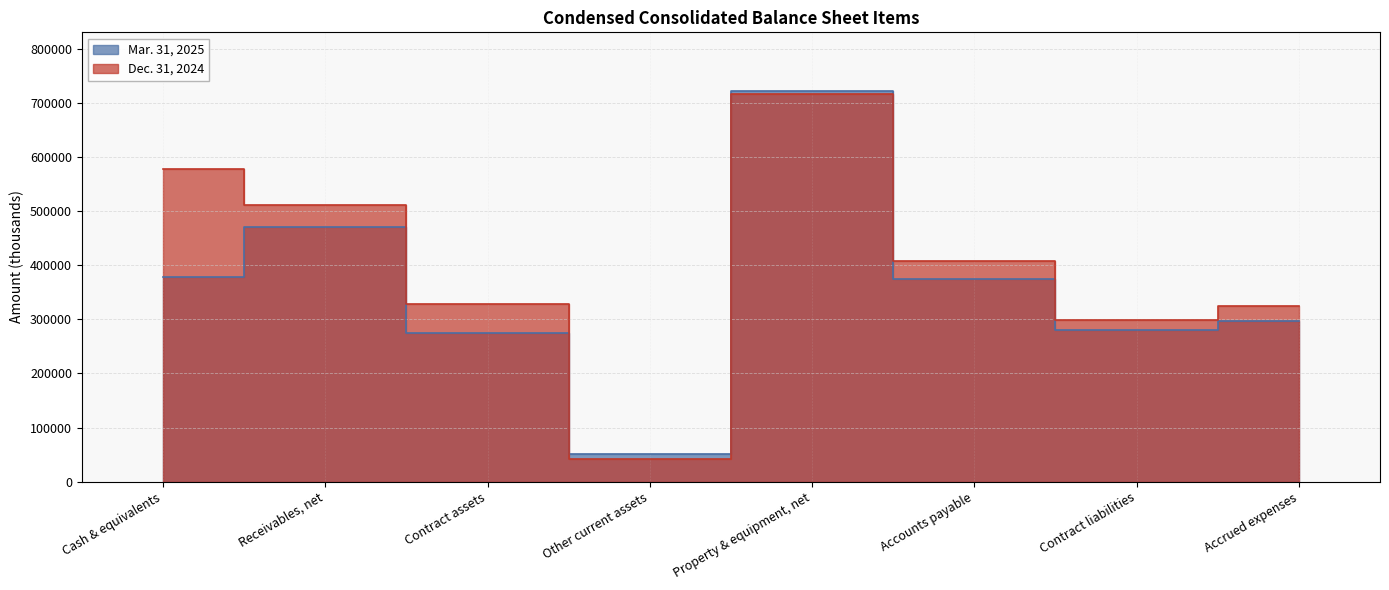

Rank the series by their maximum value, from lowest to highest.

Dec. 31, 2024, Mar. 31, 2025